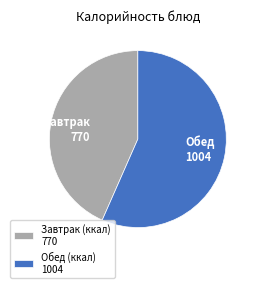

Does Завтрак 770 account for over 50% of the chart?

No